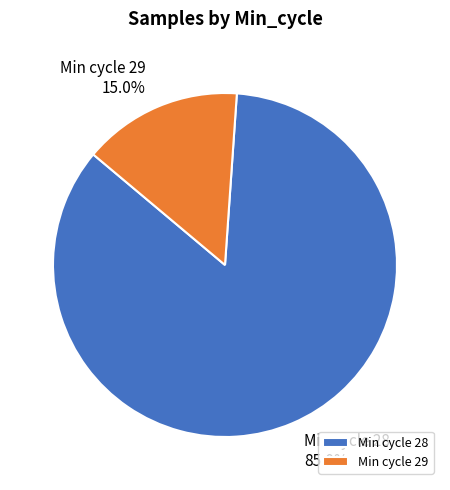

Which has a higher value, Min cycle 28 or Min cycle 29?

Min cycle 28